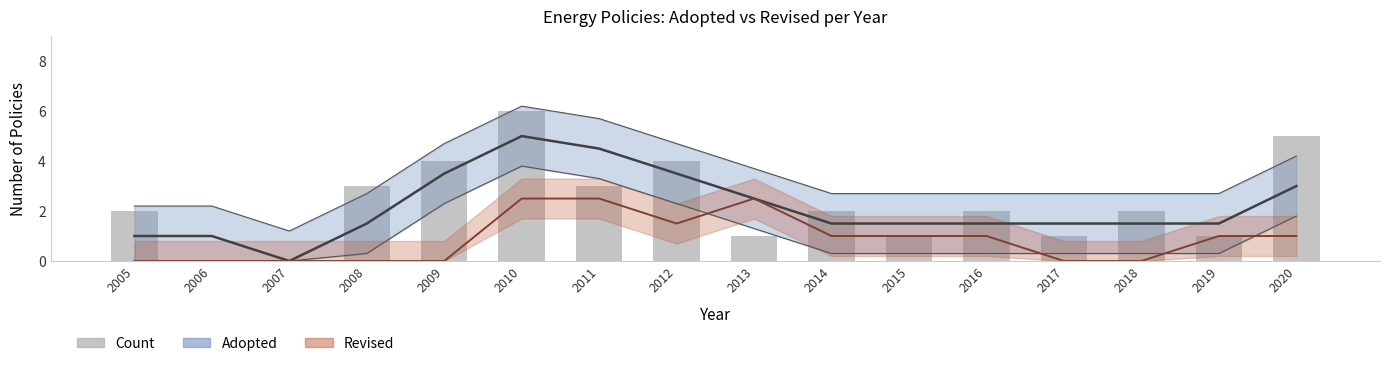

What is the difference between the maximum and minimum values?

6